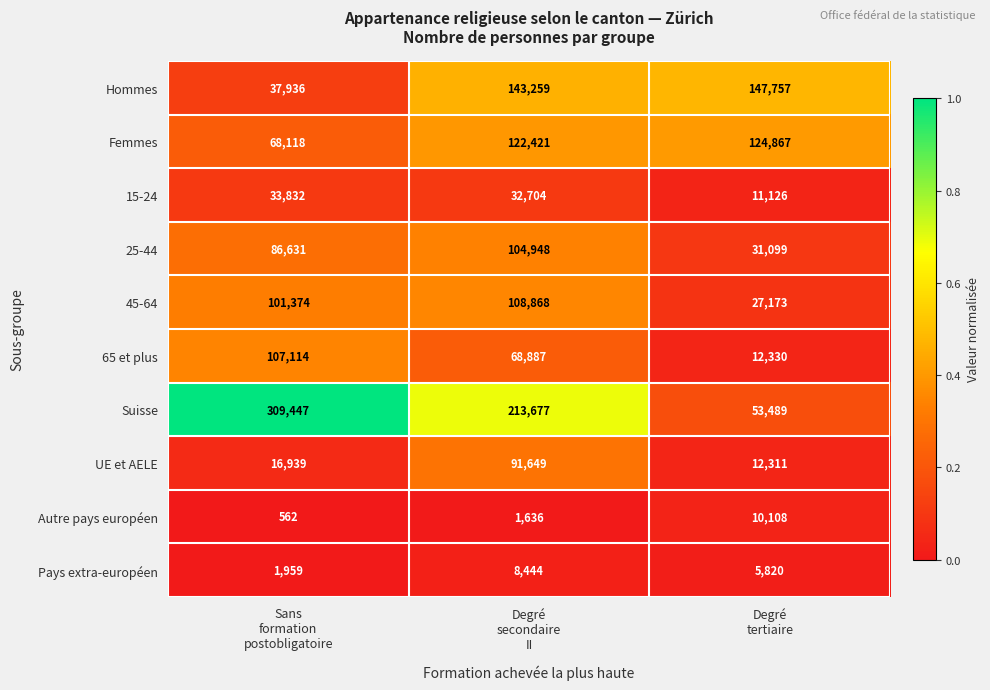

What is the sum of all Autre pays européen values?

12306